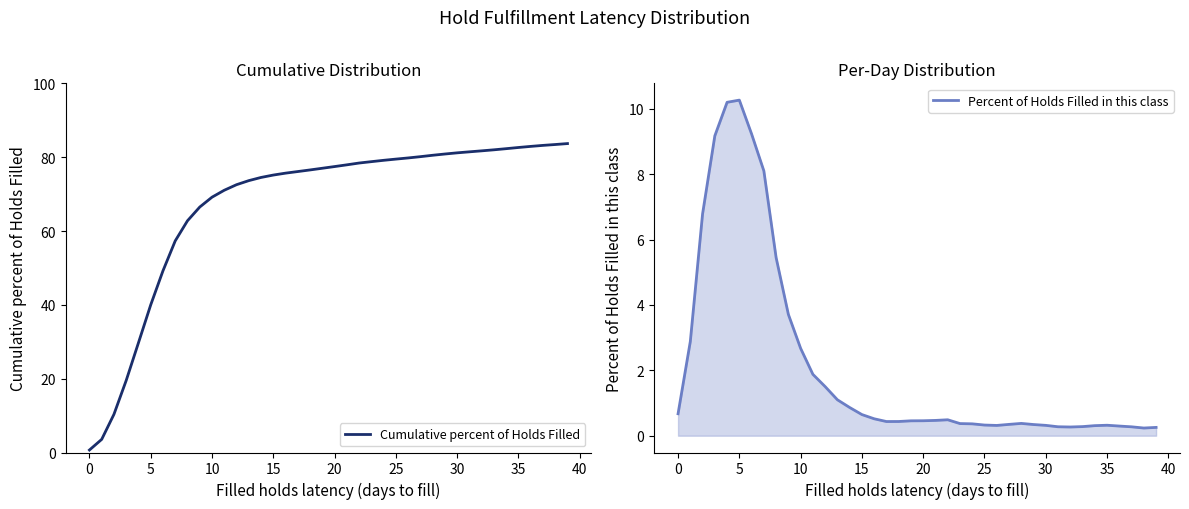

What is the minimum value shown in the chart?

0.2